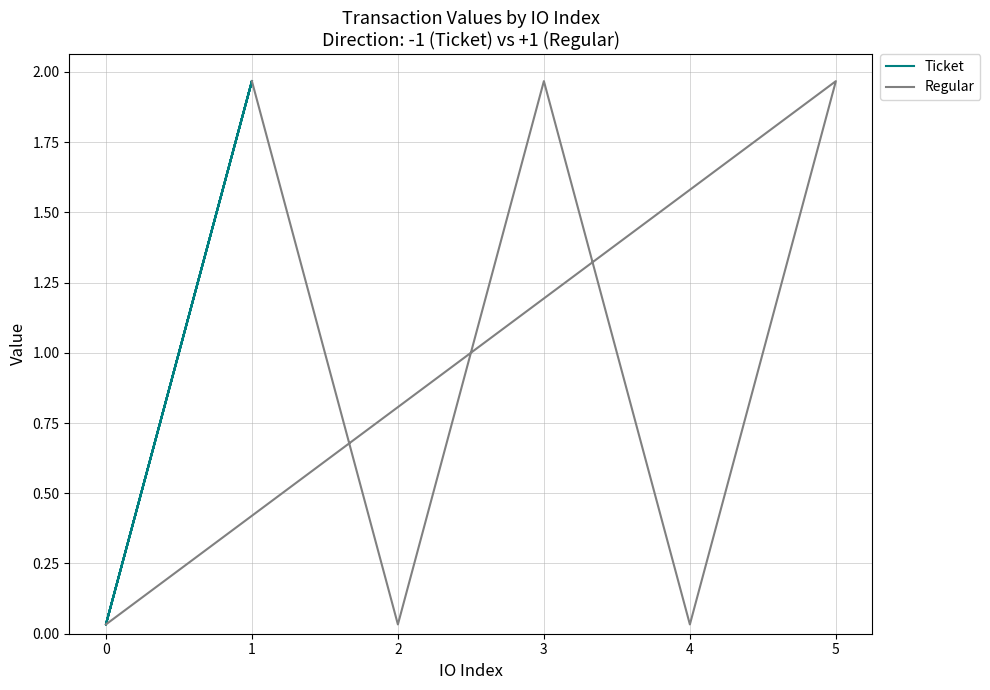

Is this an area chart (filled region under the line)?

No